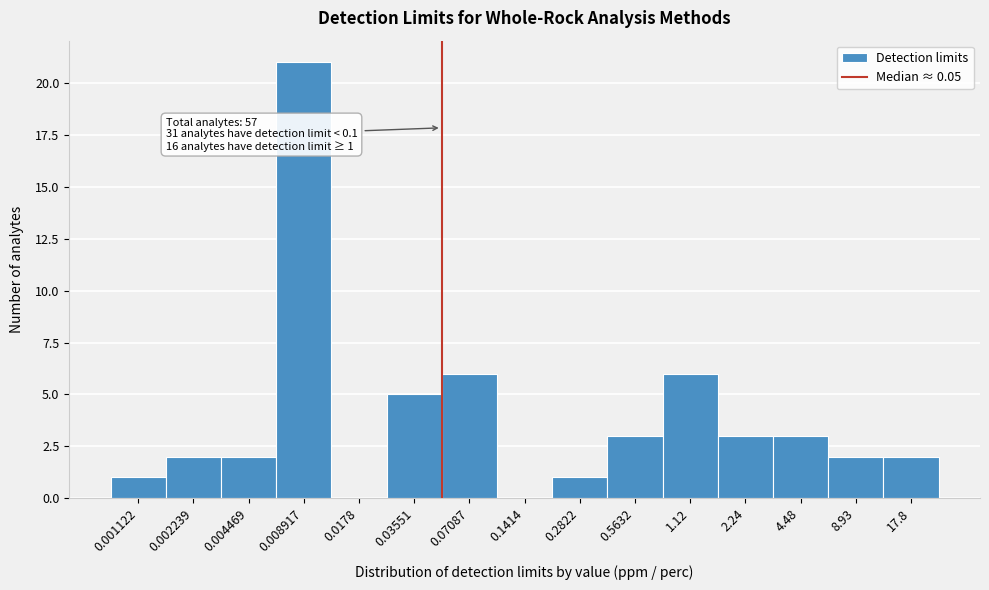

Reading left to right, extract all data points from this chart.

0.001122=1	0.002239=2	0.004469=2	0.008917=21	0.0178=0	0.03551=5	0.07087=6	0.1414=0	0.2822=1	0.5632=3	1.12=6	2.24=3	4.48=3	8.93=2	17.8=2